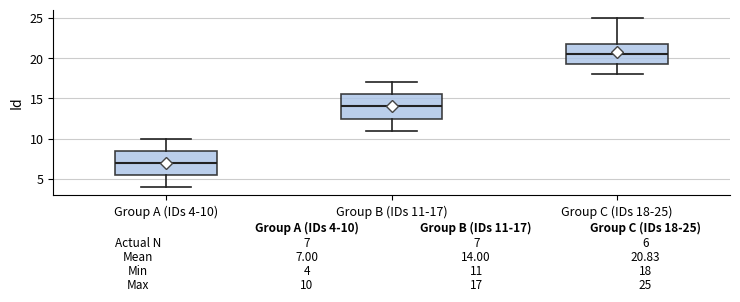

Which box has the lowest median line?

Group A (IDs 4-10)